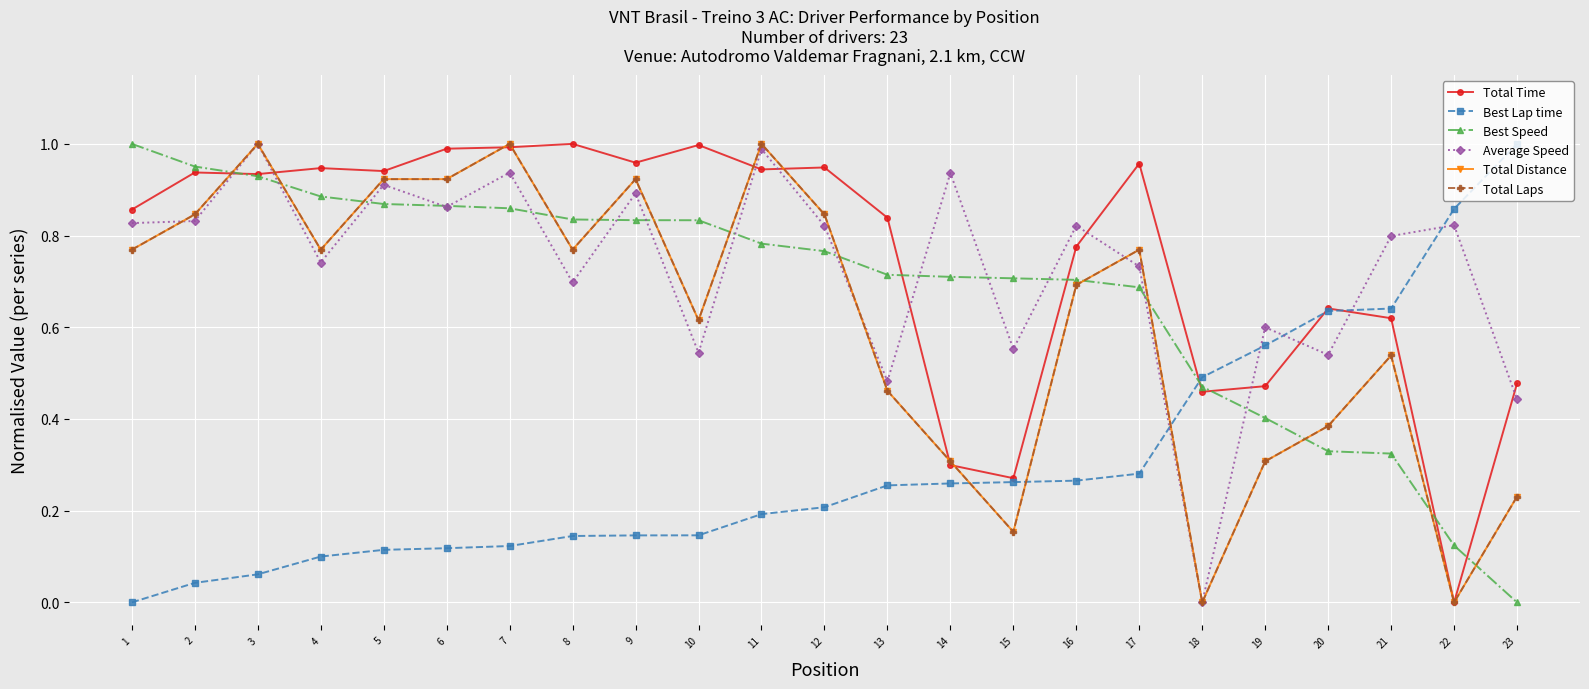

Is this an area chart (filled region under the line)?

No